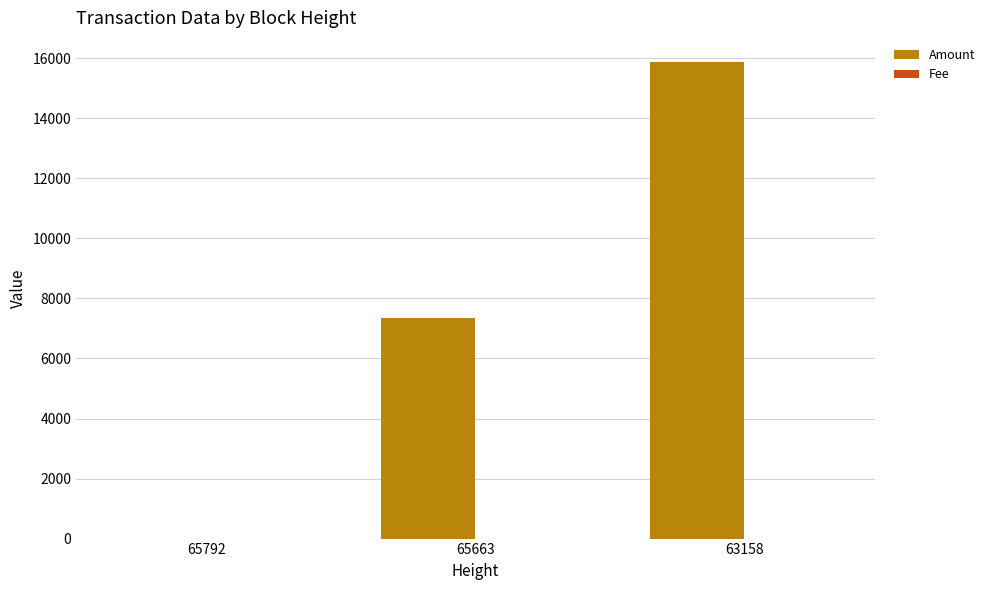

Between 65663 and 63158, which series saw the biggest shift?

Amount